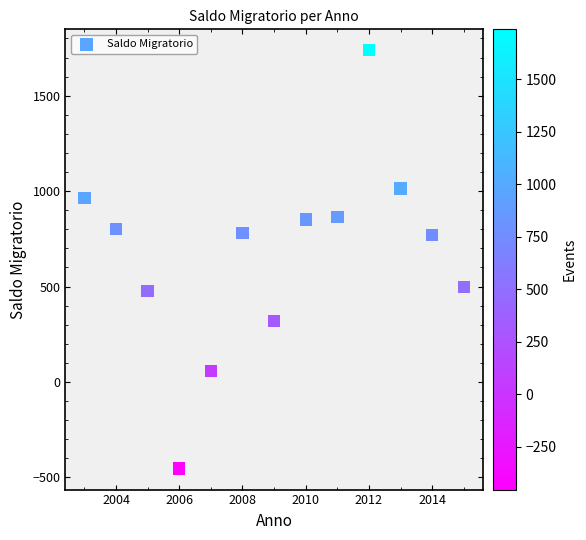

What is the range of X values (max minus min)?

12